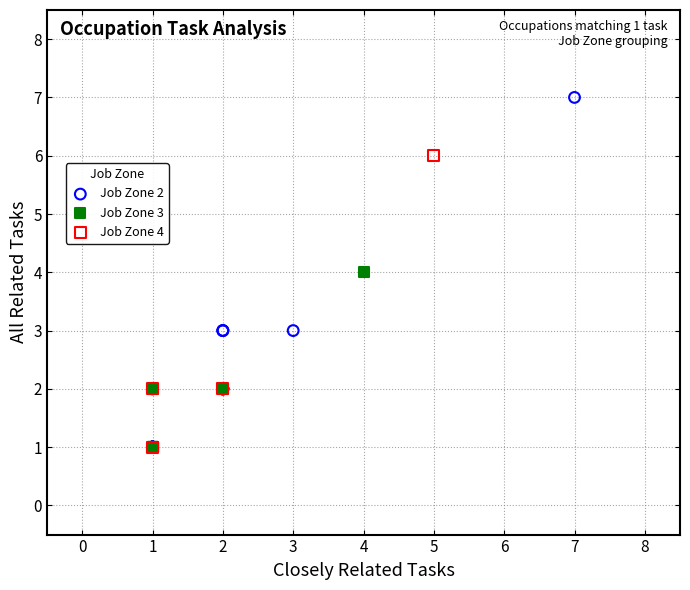

What are all the series names shown in the legend?

Job Zone 2, Job Zone 3, Job Zone 4